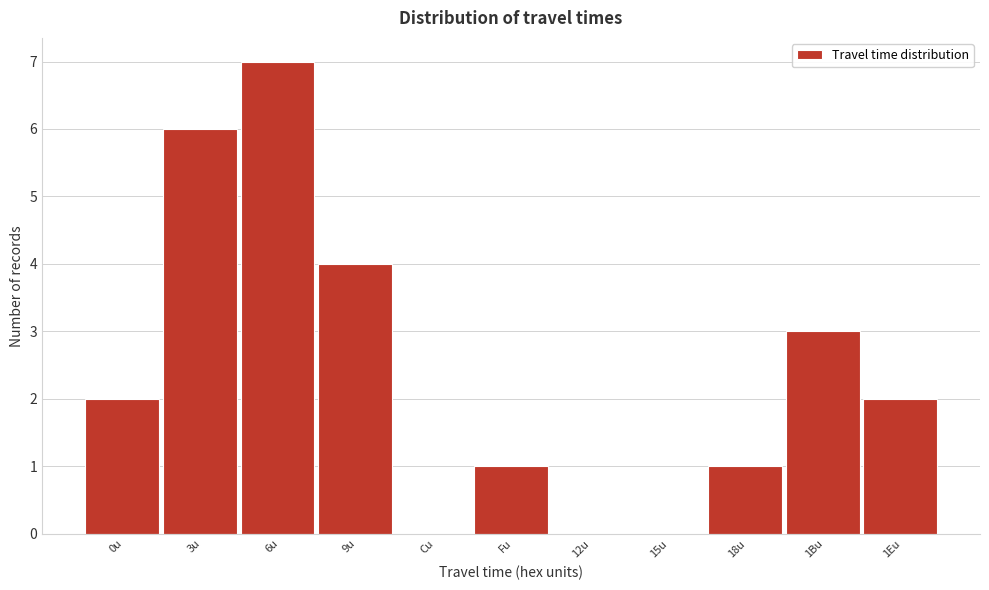

Reading left to right, what are all the values shown in this chart?

0u=2	3u=6	6u=7	9u=4	Cu=0	Fu=1	12u=0	15u=0	18u=1	1Bu=3	1Eu=2